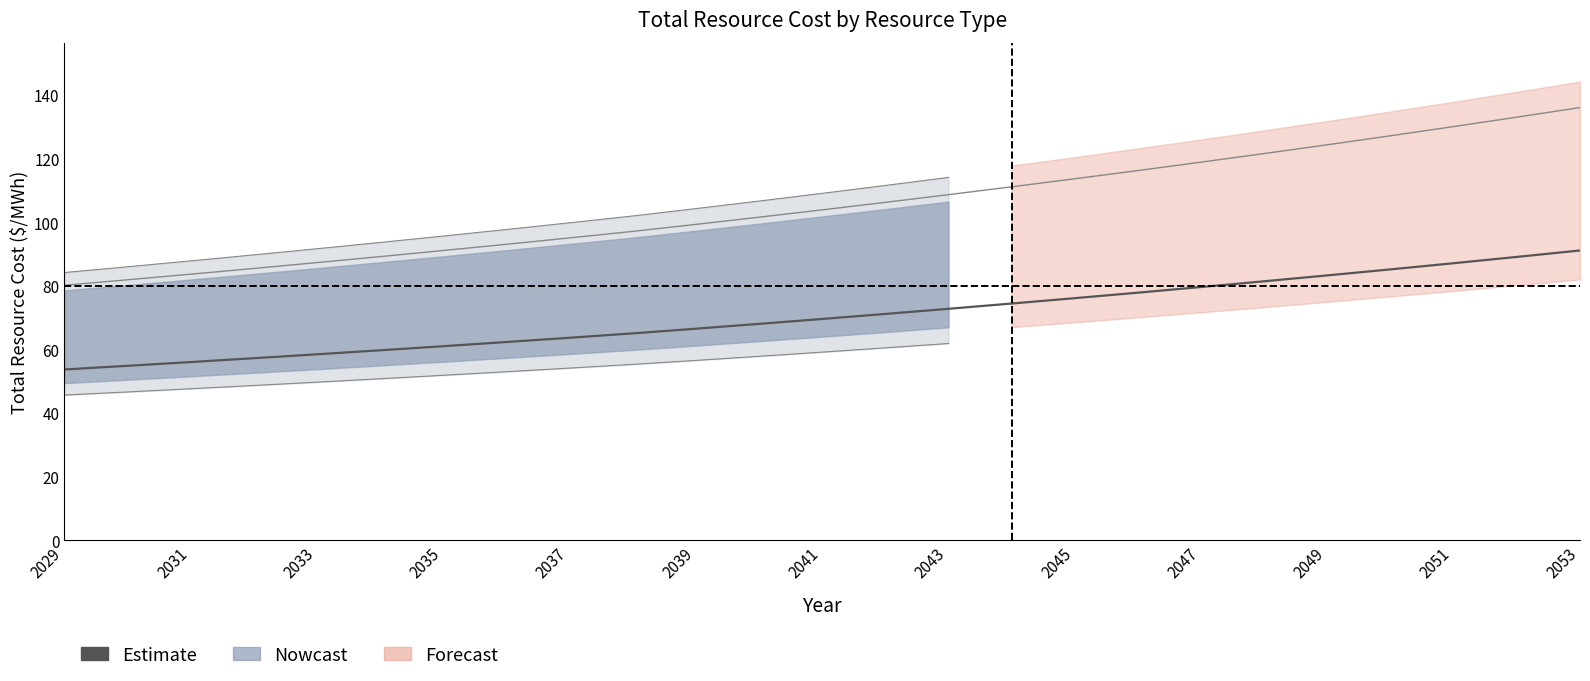

What is the value of the 2nd point from the left?

54.8